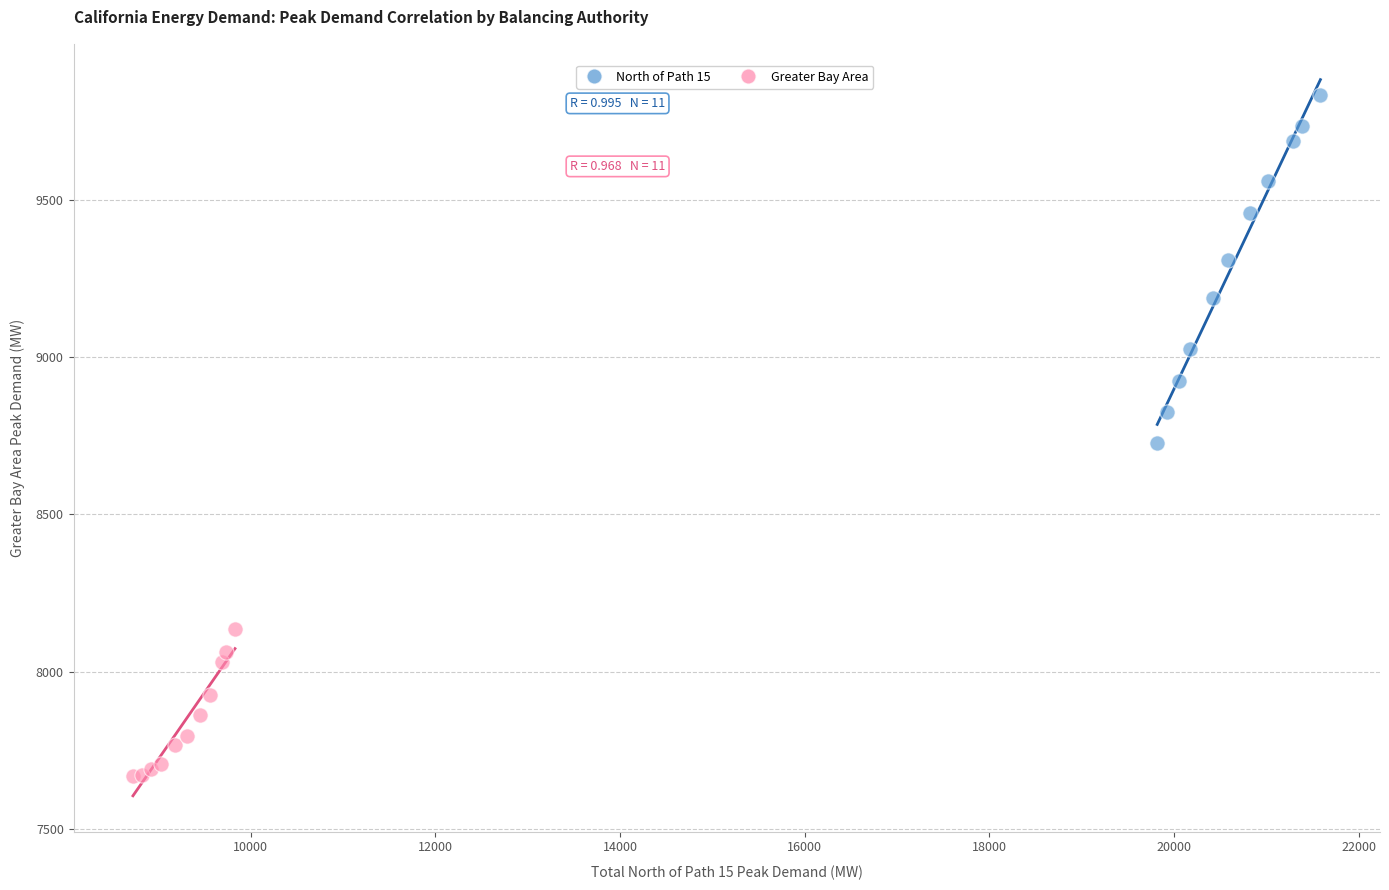

Which series has the largest Y range (max minus min)?

North of Path 15